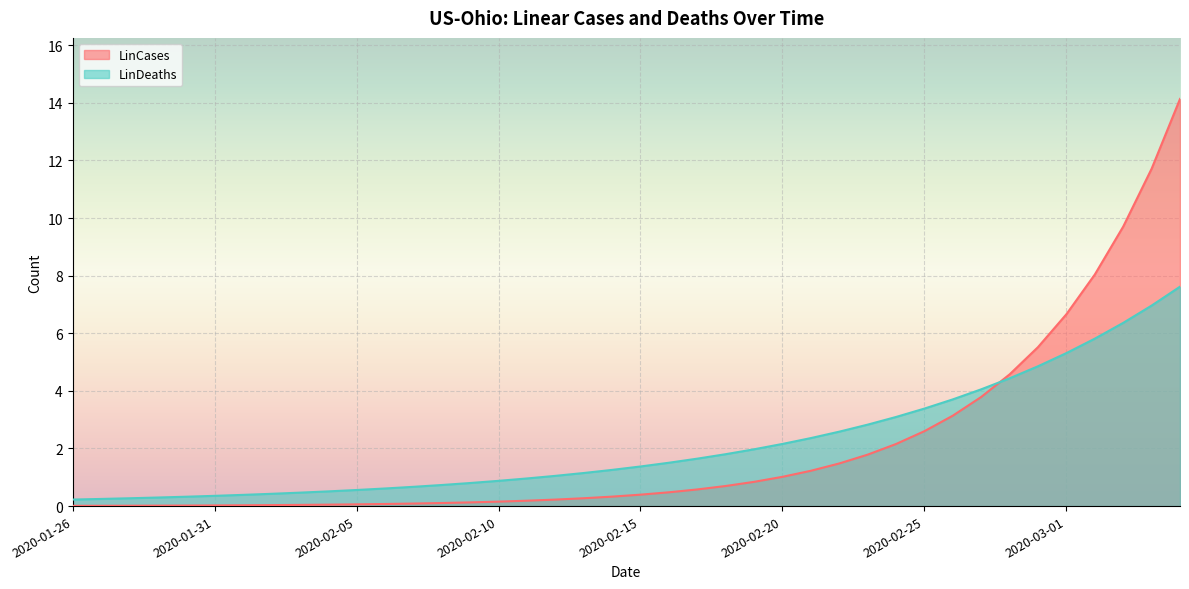

After their last crossing, which series has the higher values: LinDeaths or LinCases?

LinCases